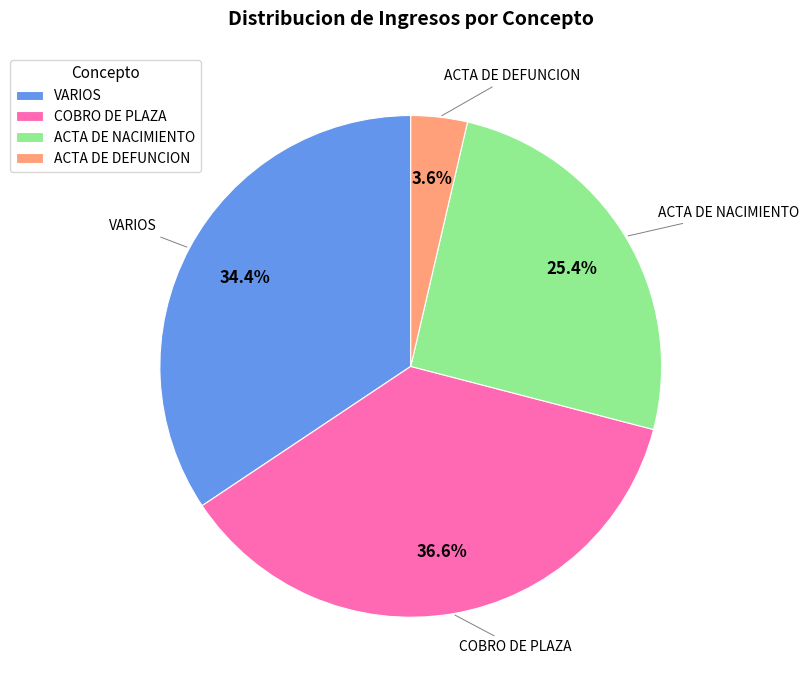

Rank the categories by value from highest to lowest.

COBRO DE PLAZA, VARIOS, ACTA DE NACIMIENTO, ACTA DE DEFUNCION